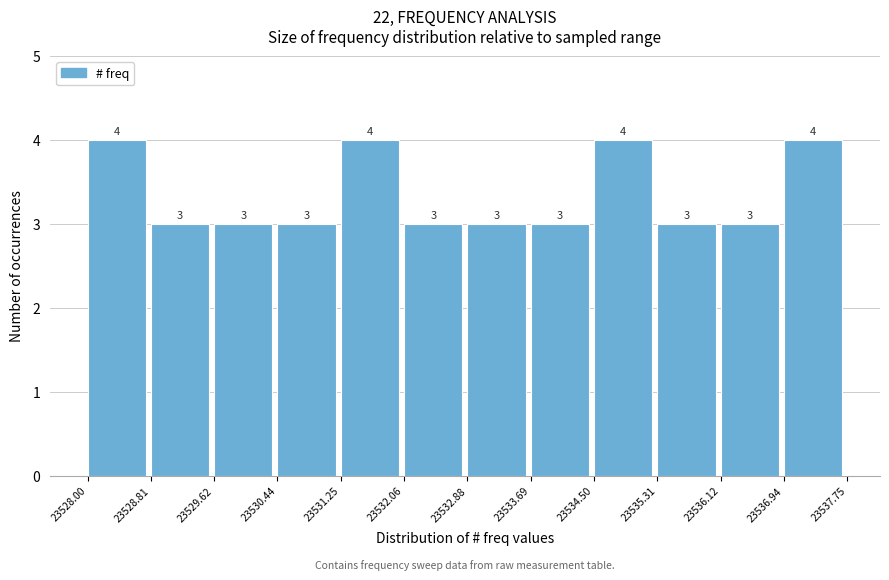

Reading left to right, transcribe this chart: for each bar, give the range it covers on the x-axis and its height.

23528.00 to 23528.81: 4
23528.81 to 23529.62: 3
23529.62 to 23530.44: 3
23530.44 to 23531.25: 3
23531.25 to 23532.06: 4
23532.06 to 23532.88: 3
23532.88 to 23533.69: 3
23533.69 to 23534.50: 3
23534.50 to 23535.31: 4
23535.31 to 23536.12: 3
23536.12 to 23536.94: 3
23536.94 to 23537.75: 4